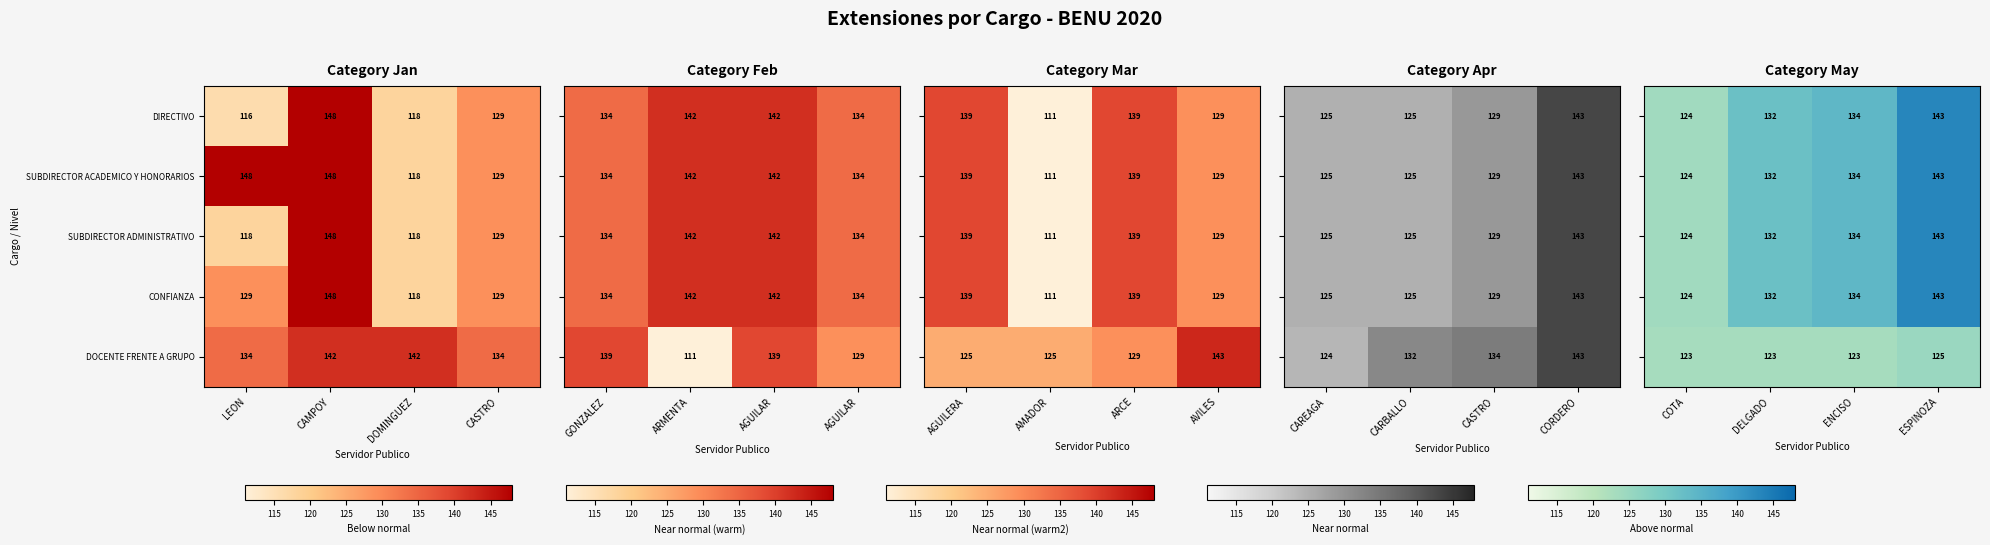

At which label does SUBDIRECTOR ADMINISTRATIVO first exceed 129?

CAMPOY